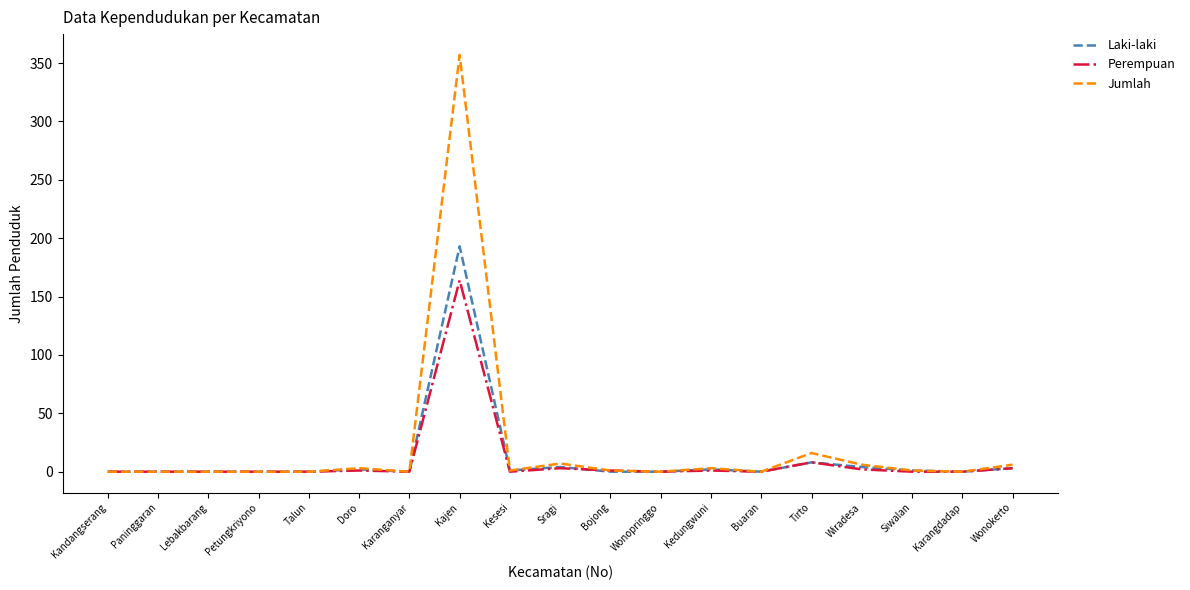

Which series has the largest range (max minus min)?

Jumlah